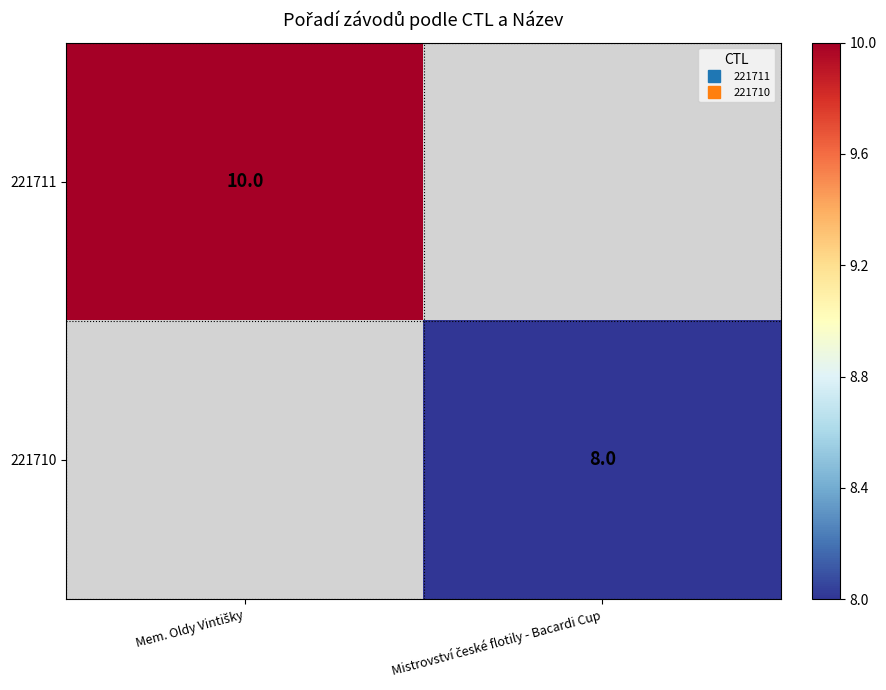

At which label is 221711 closest to 10?

Mem. Oldy Vintišky